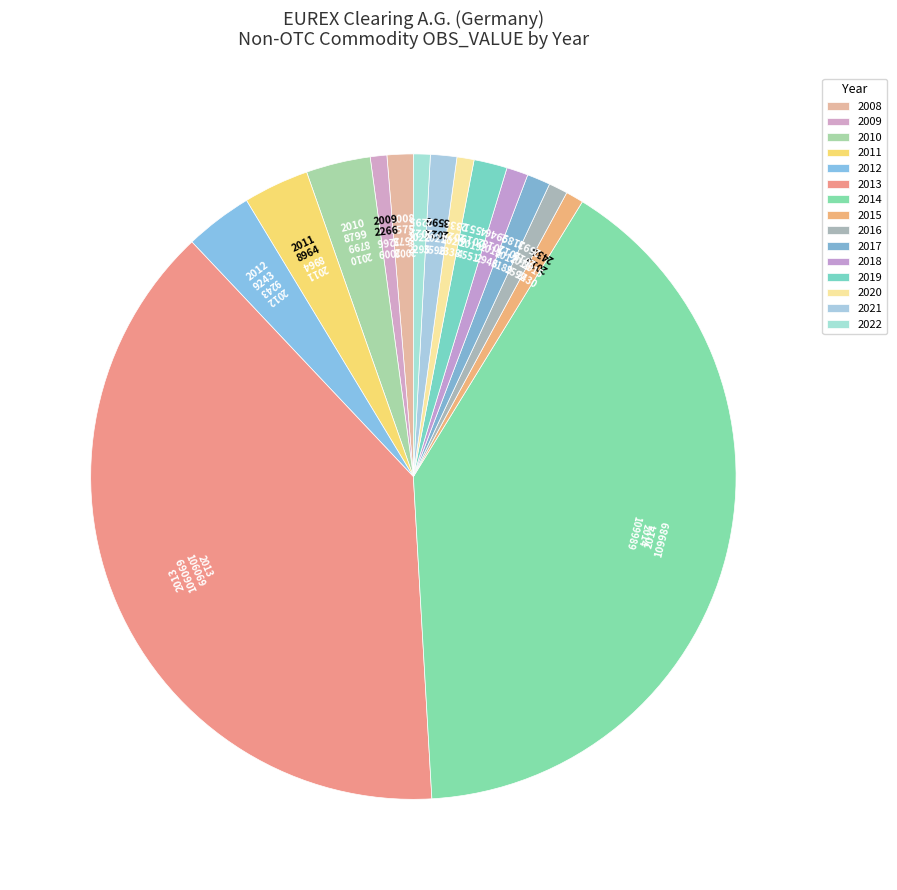

How many slices are in this pie chart?

15